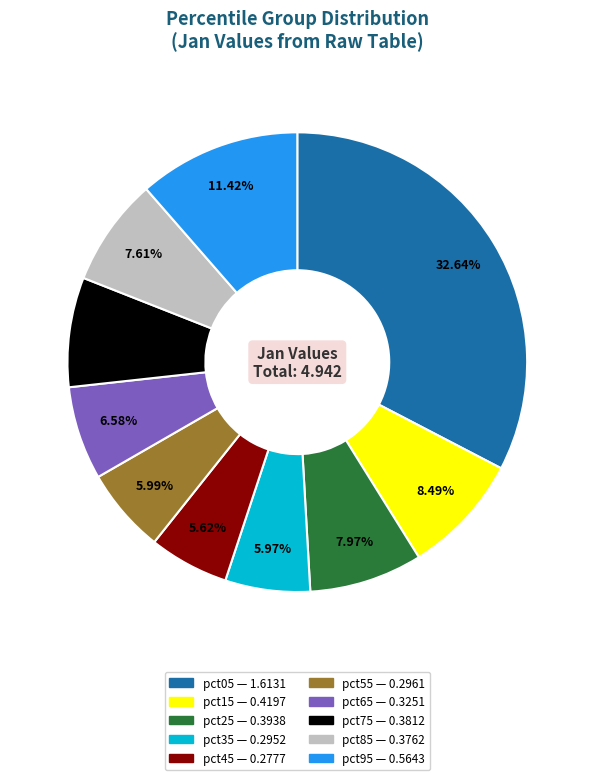

Between pct05 and pct95, which is larger?

pct05